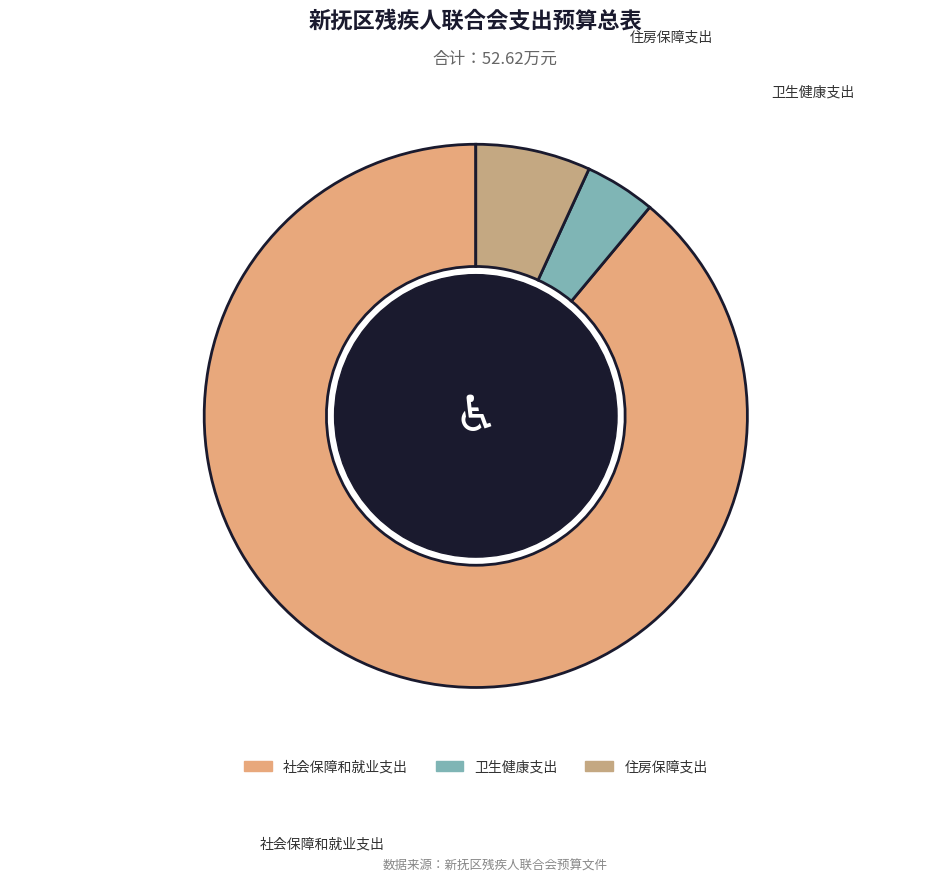

Is it true that 社会保障和就业支出 is 89% of the pie?

True